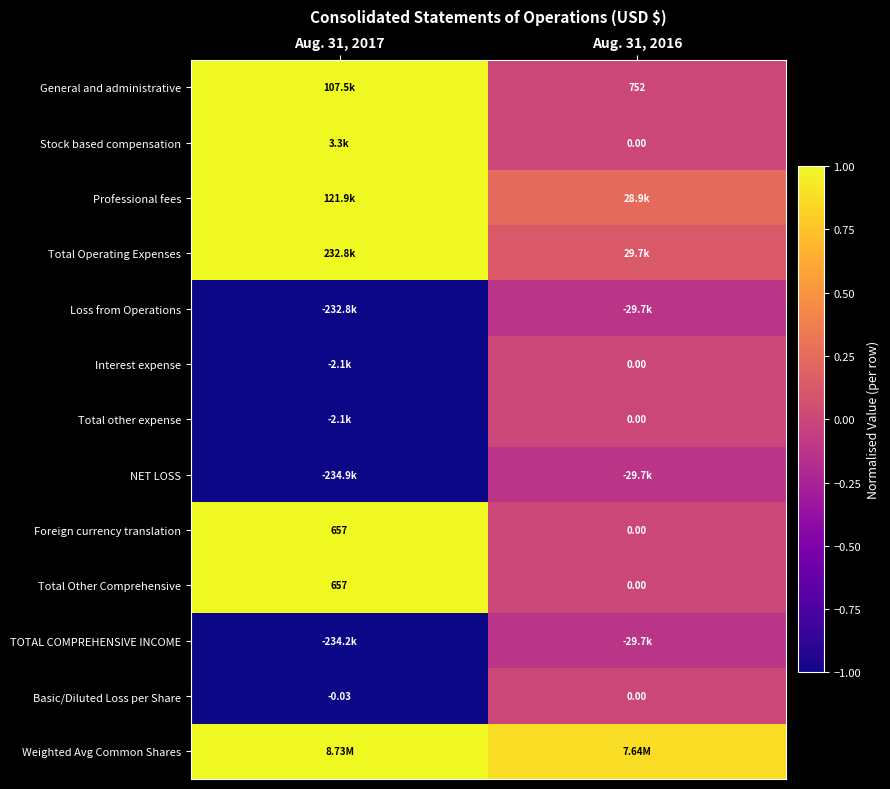

How many positive values does the Foreign currency translation series have?

1